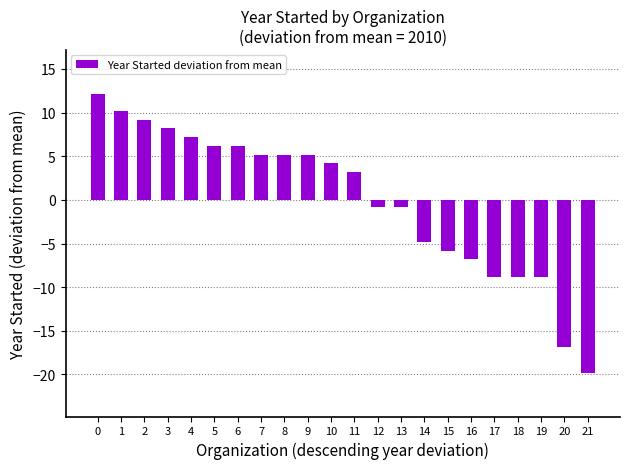

What is the approximate value at 6?

6.2